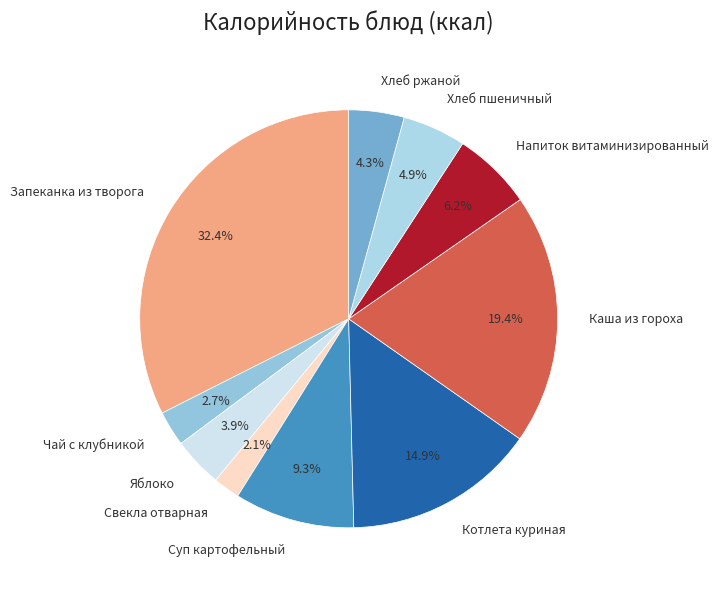

To the nearest percent, what portion does Запеканка из творога represent?

32%